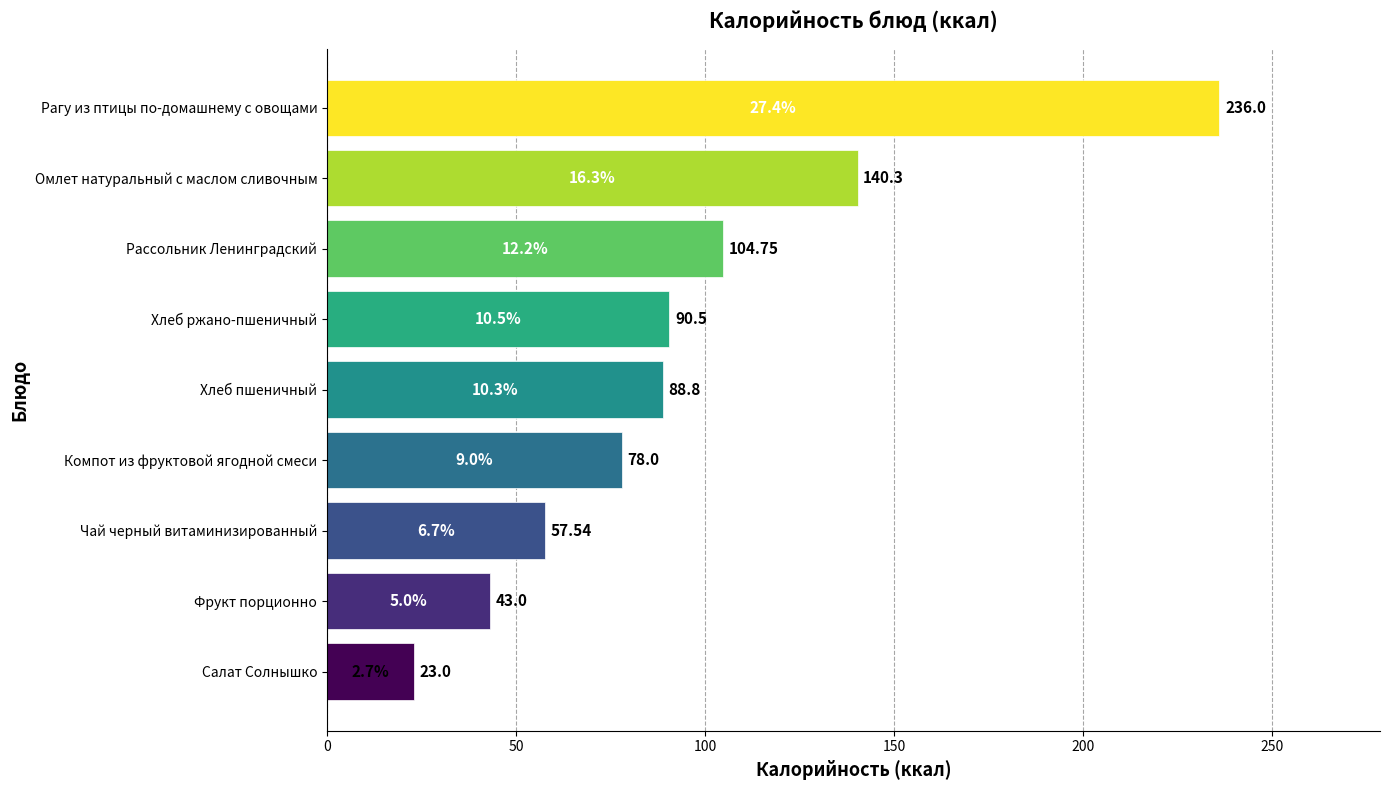

What is the sum of all values?

861.9